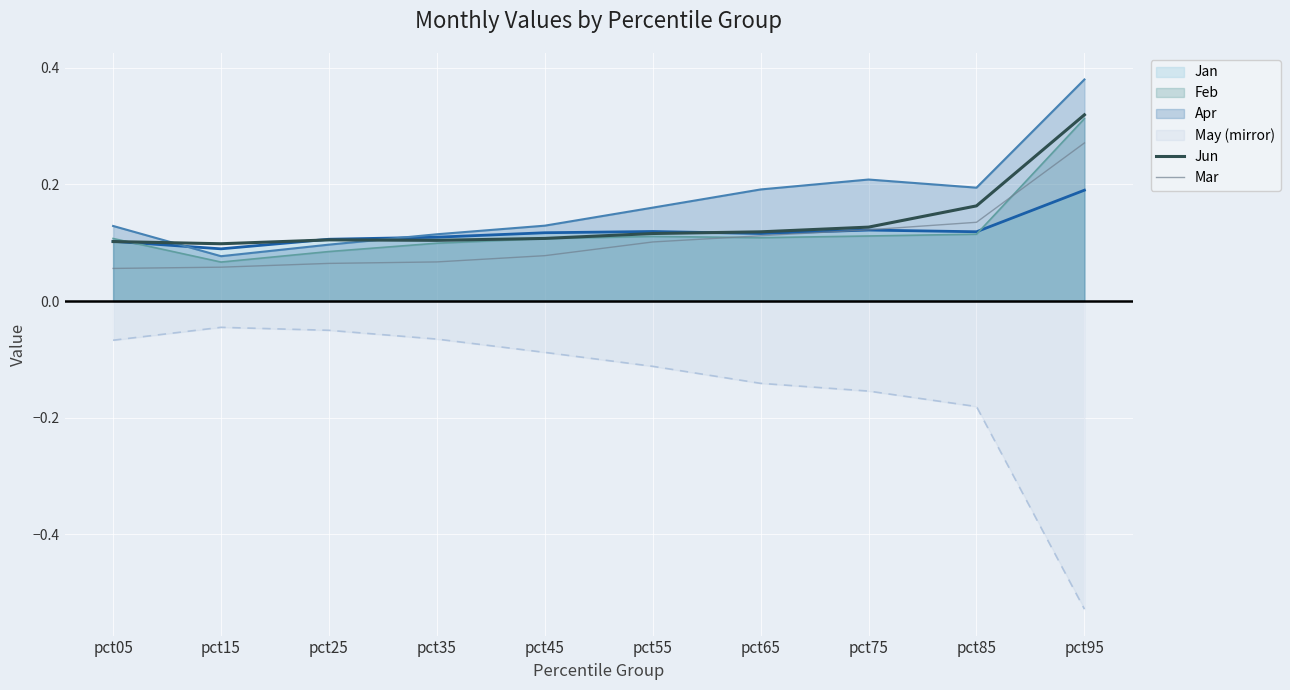

True or false: Jun has a value of 0.3 at pct95.

True